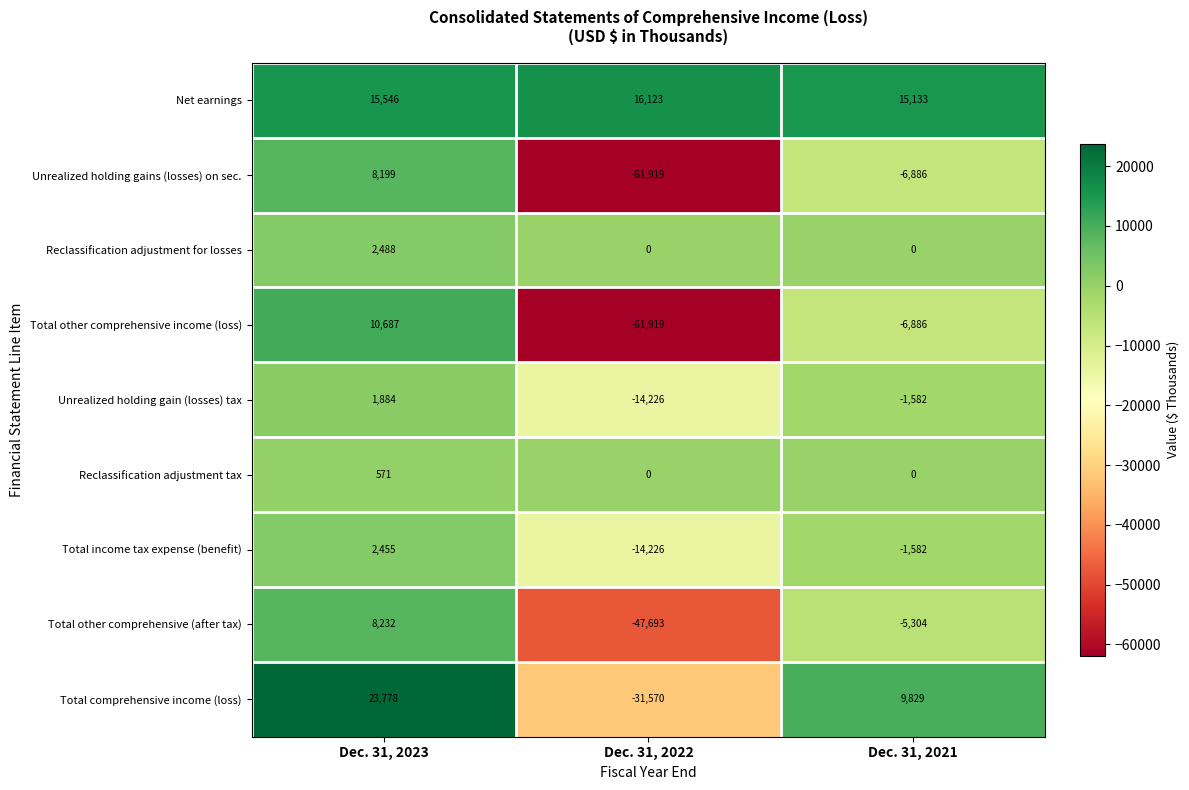

What is the total value across all series at Dec. 31, 2022?

-215430